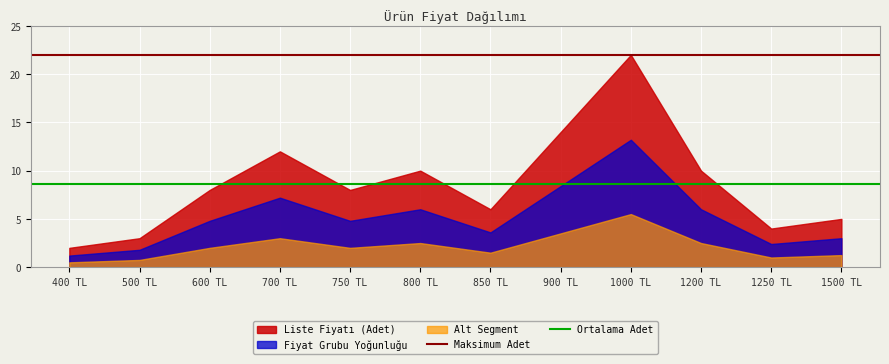

What is the label of the 2nd point from the left?

500 TL